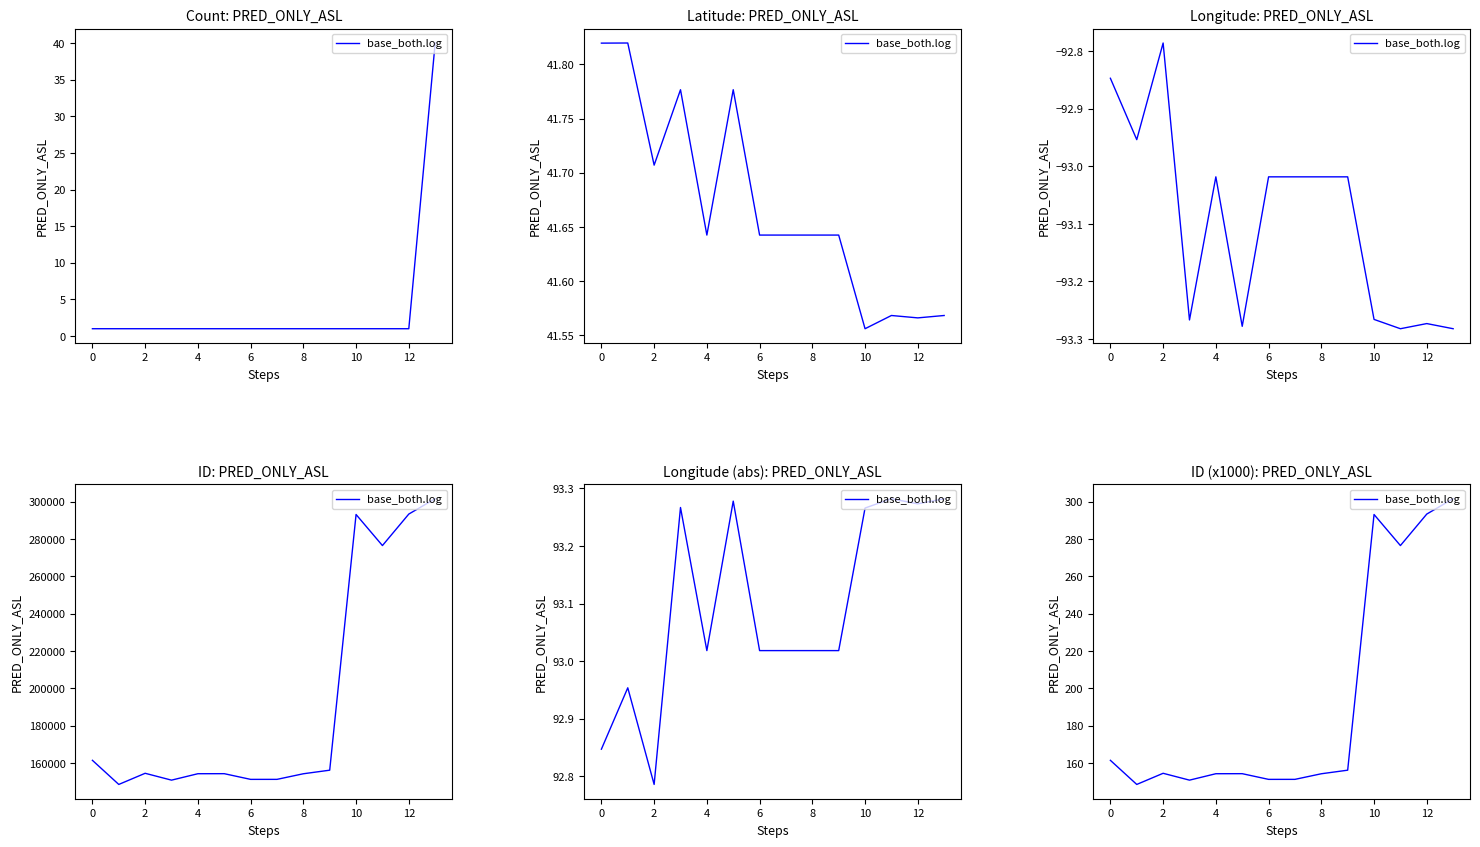

What is the difference between the second highest and minimum values?

145.0